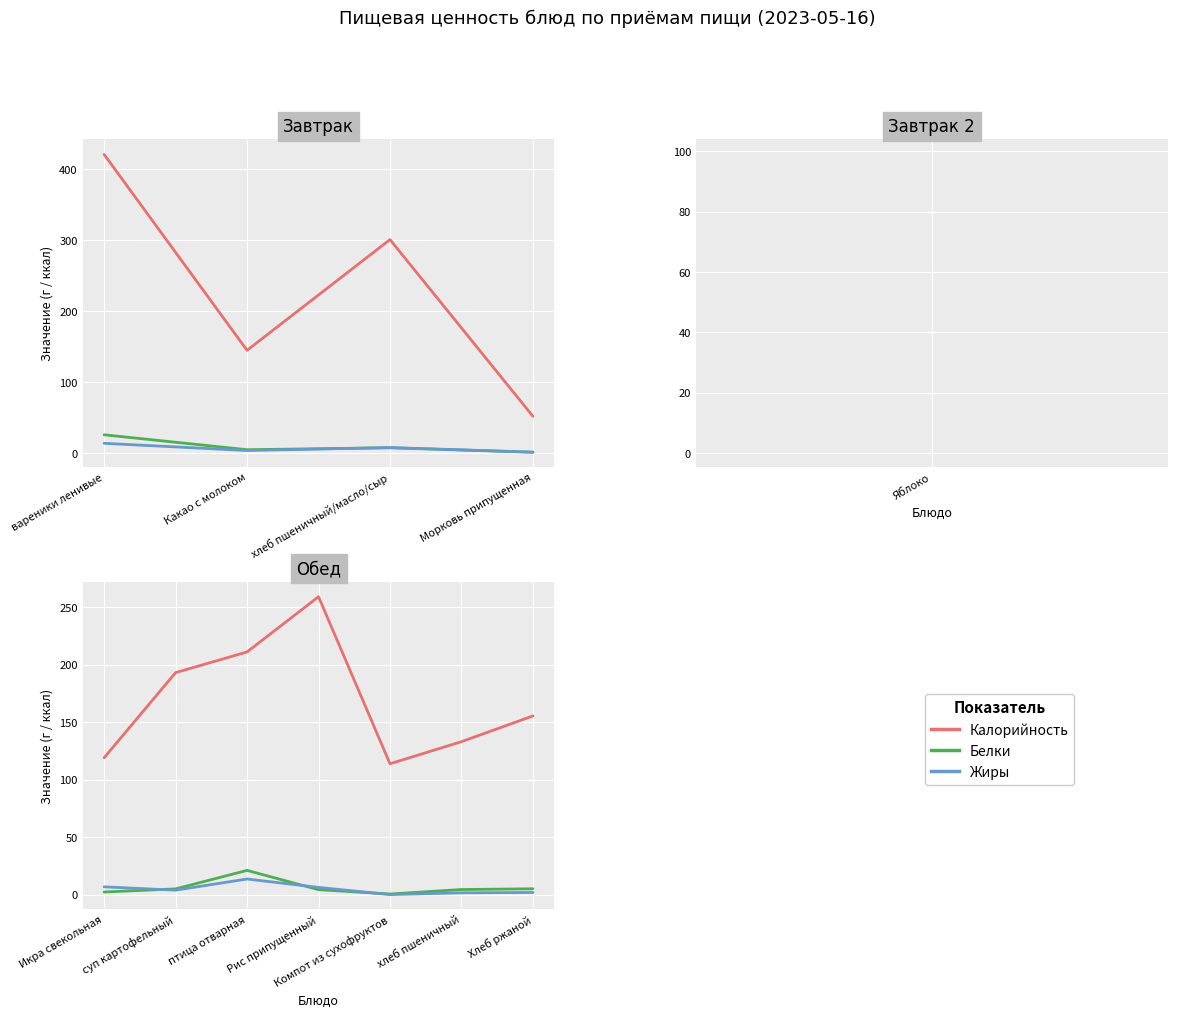

How many values in the Жиры series are below 3?

3